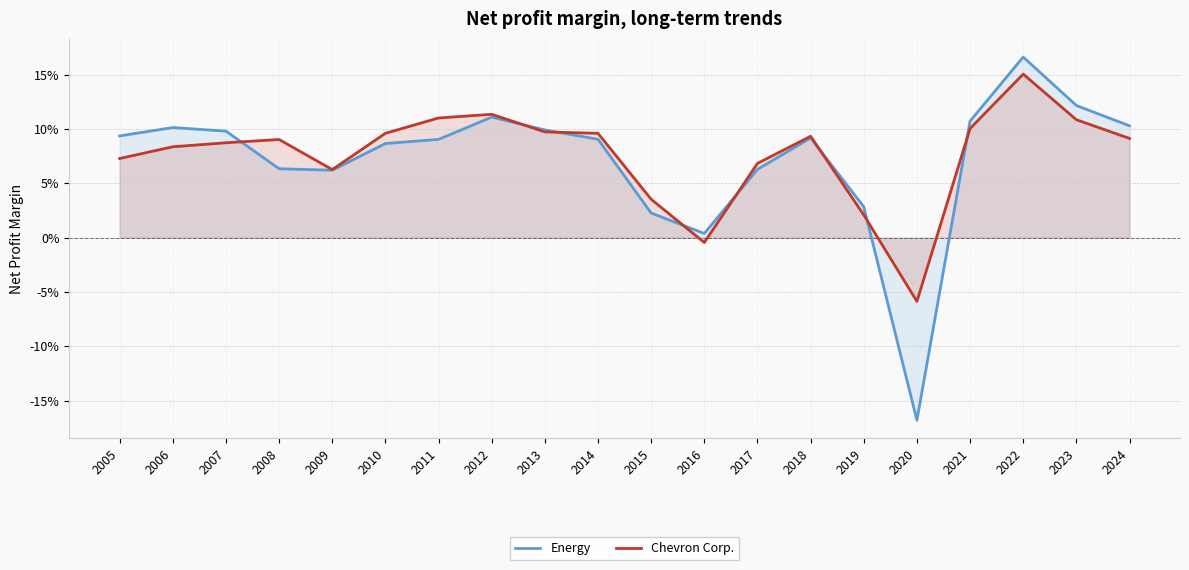

What is the approximate value of Energy at 2022?

0.2